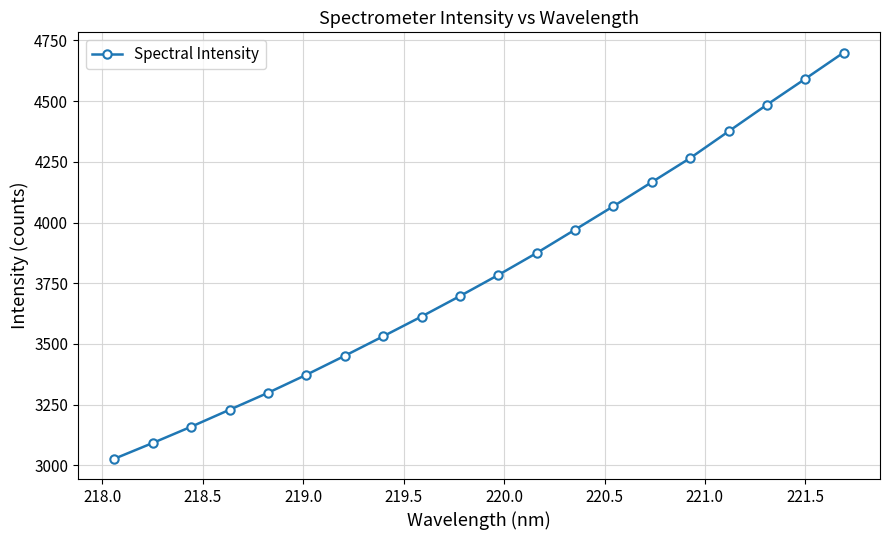

True or false: the data has more than 2 interior local peaks.

False